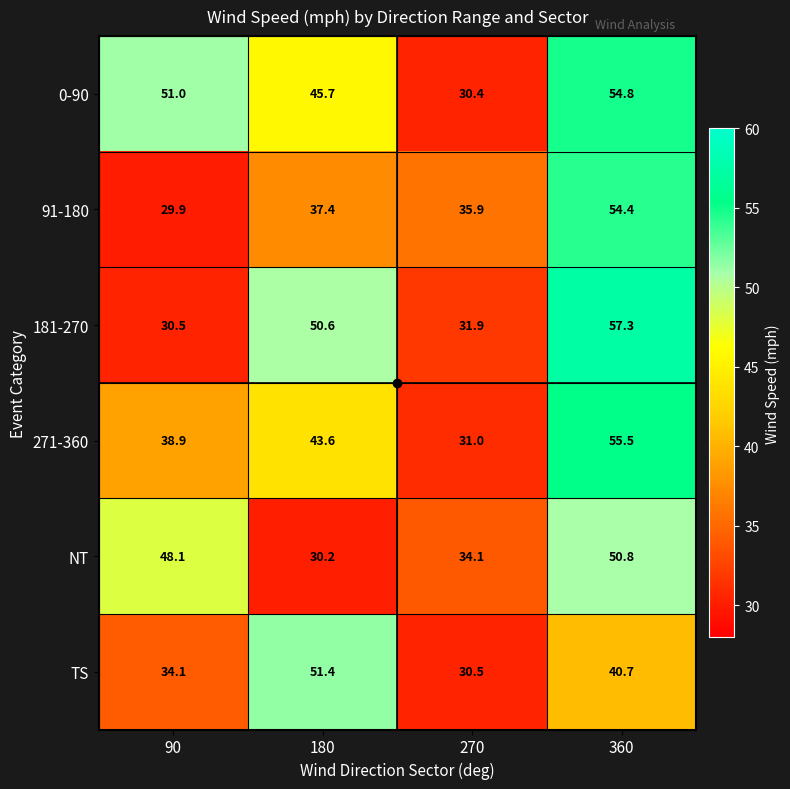

The TS series shows 51.4 at 180. True or false?

True